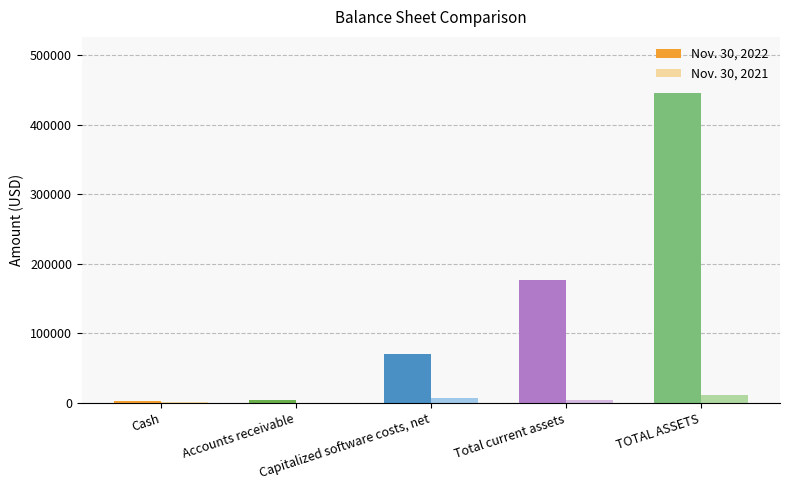

What is the maximum value shown in the chart?

446030